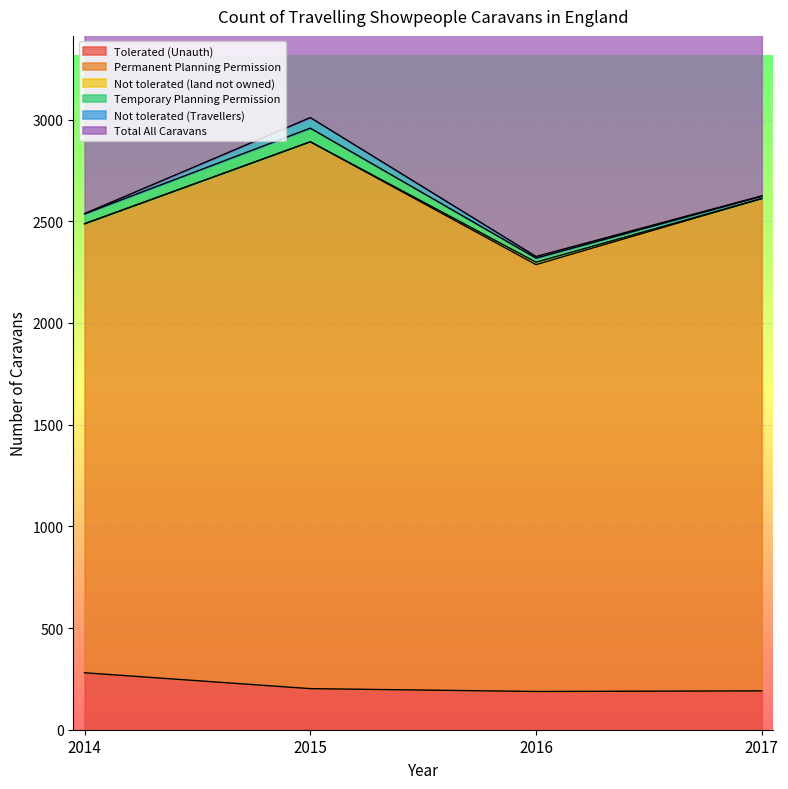

Which series has the largest total across all categories?

Total All Caravans